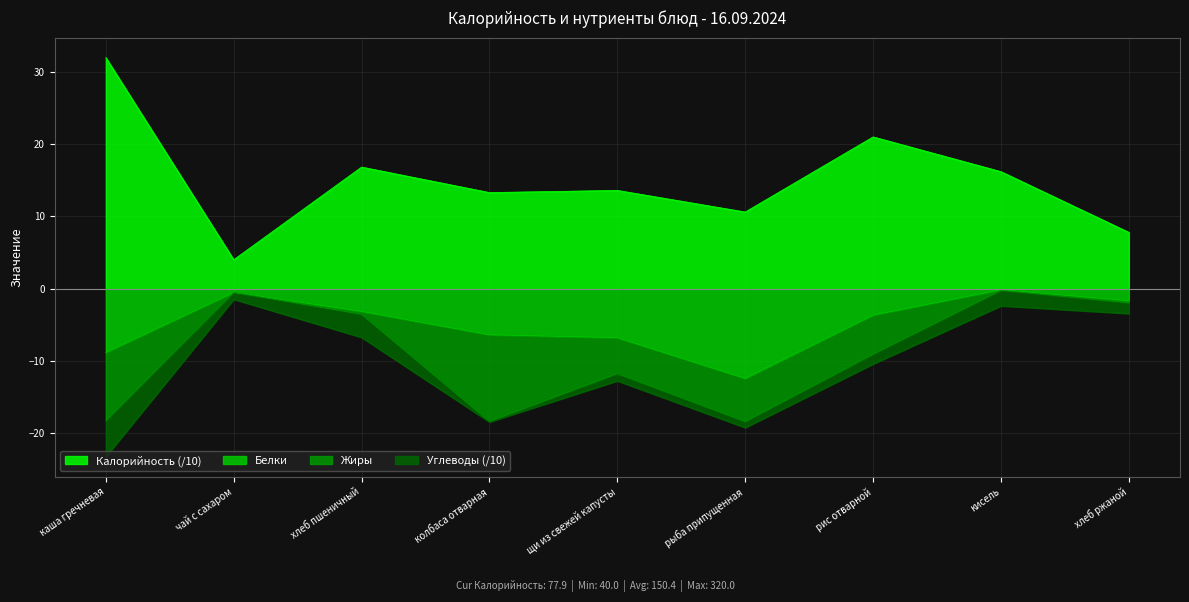

The value of Калорийность at щи из свежей капусты is 13.6. True or false?

True